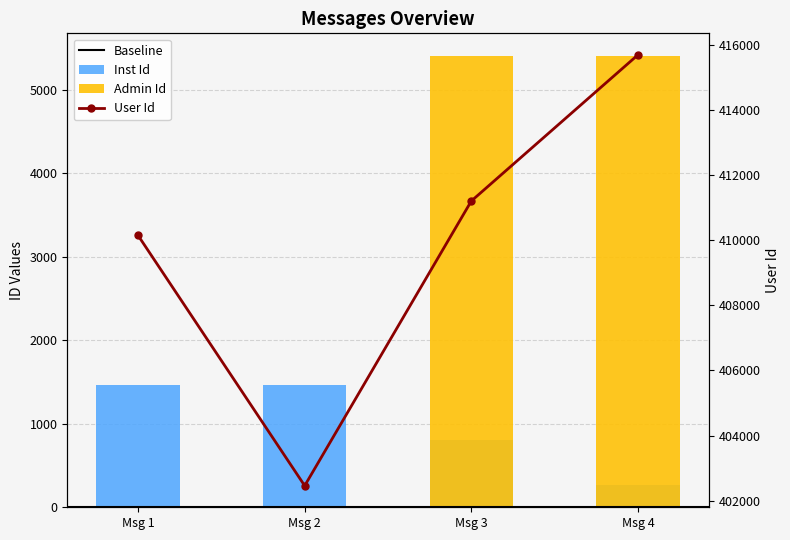

What is the value of the Admin Id bar at the 1st from the left?

20